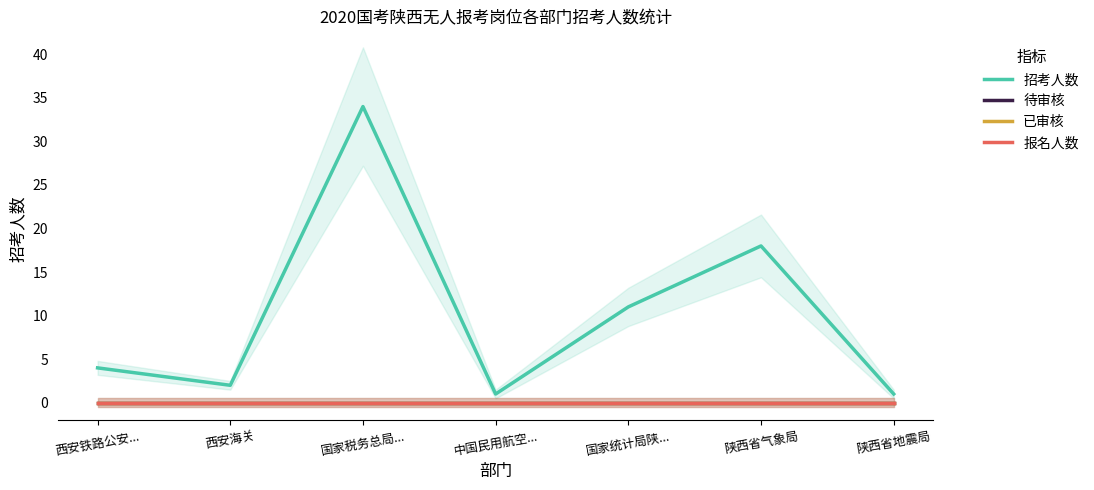

Which series has the largest total across all categories?

招考人数